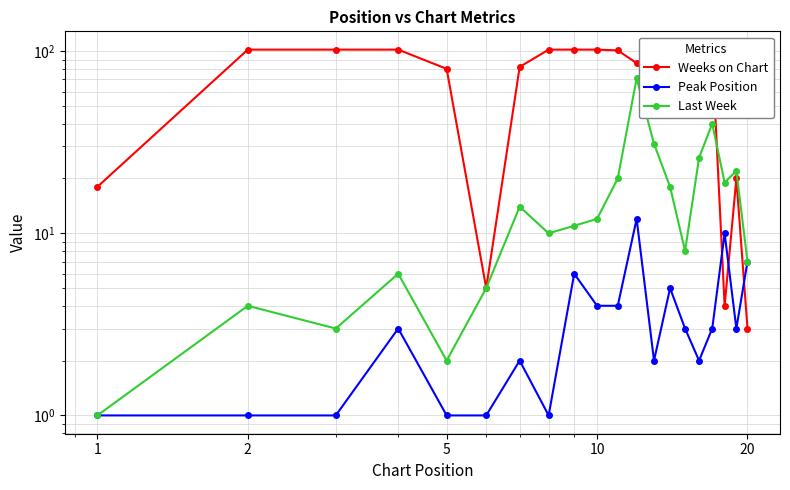

What is the value of the Weeks on Chart point at the 18th from the left?

4